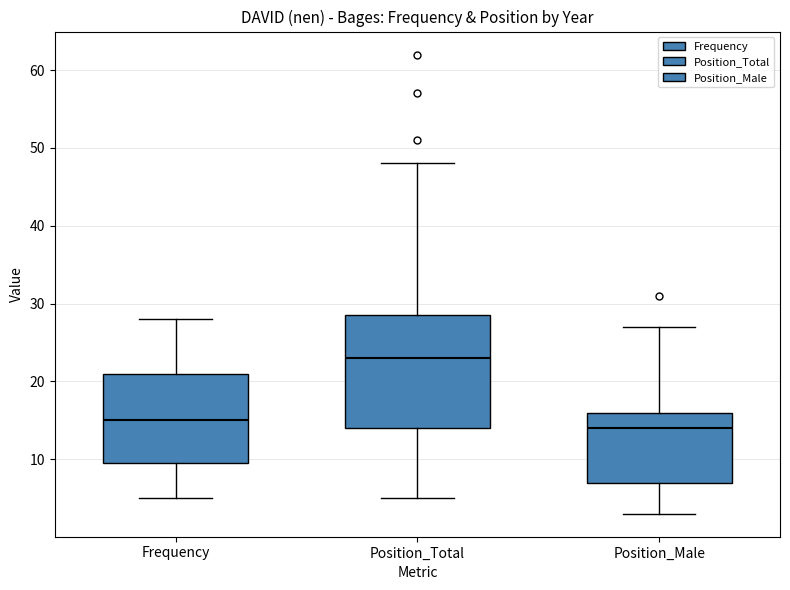

Which box has the highest median line?

Position_Total